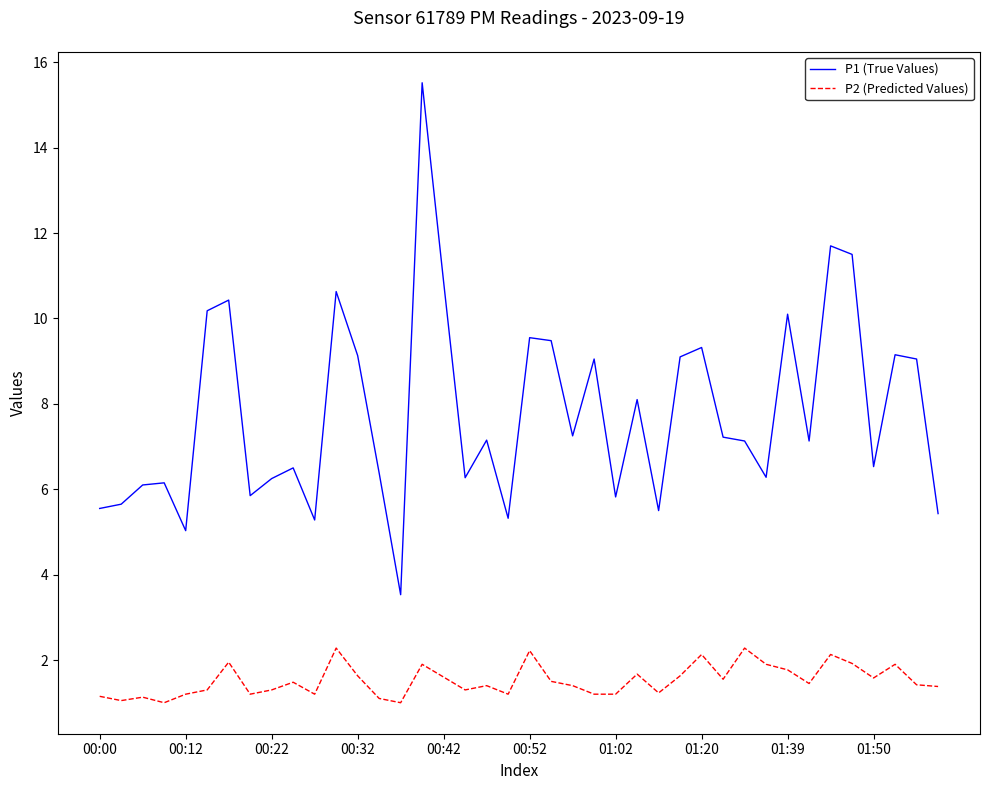

Which series has the largest total across all categories?

P1 (True Values)